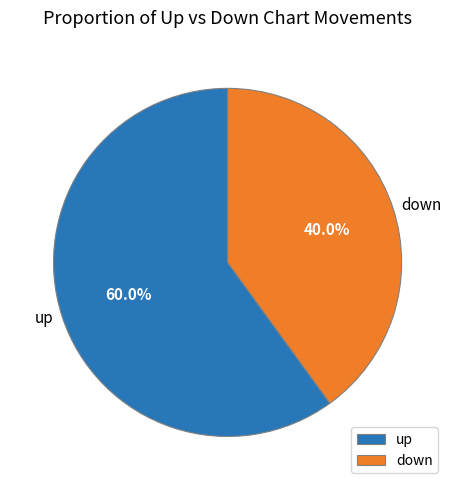

What percentage is the down slice, to the nearest percent?

40%